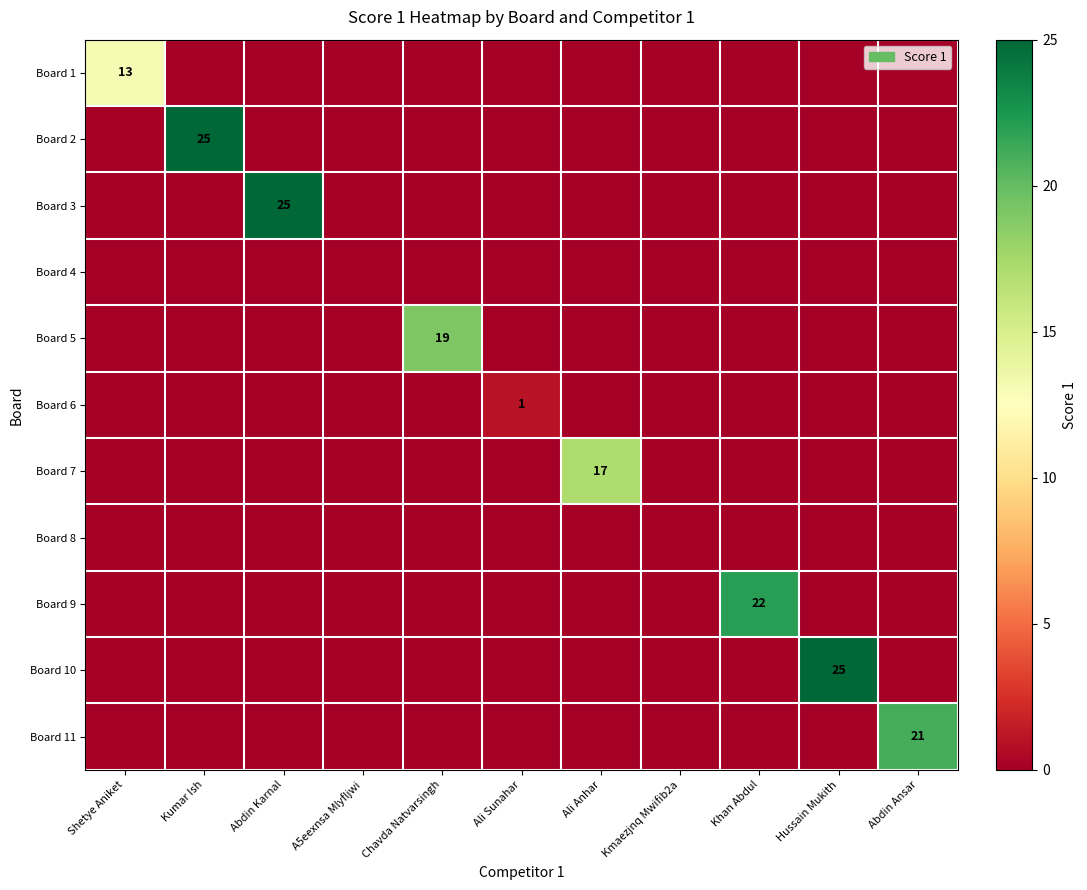

At which category is the sum across all series the highest?

Kumar Ish